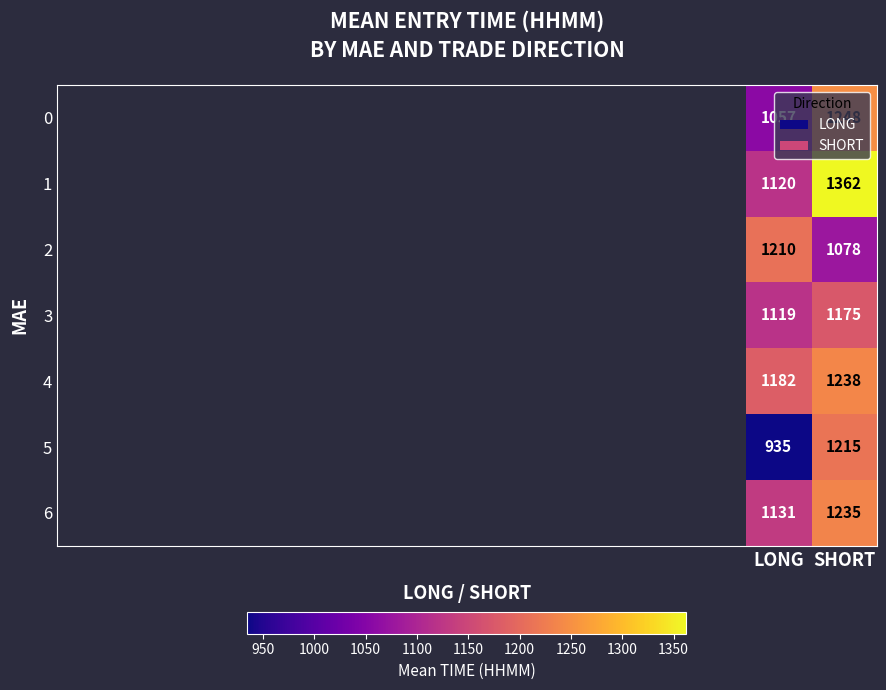

List the labels in order of 3 value, smallest first.

LONG, SHORT